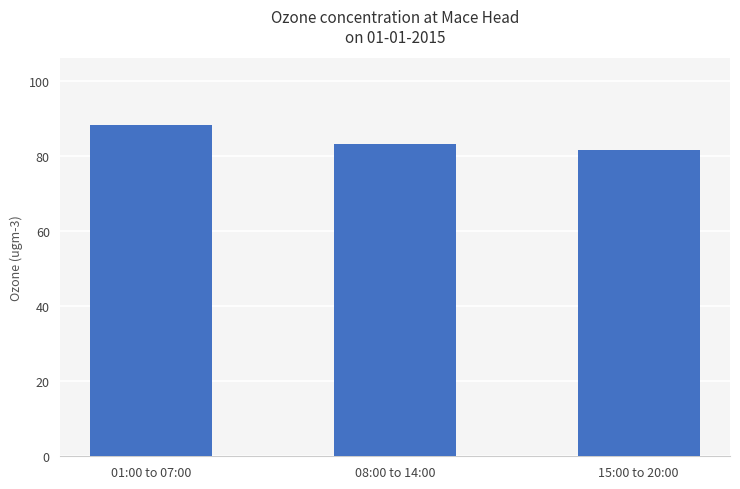

What is the value of the 3rd bar from the left?

81.6